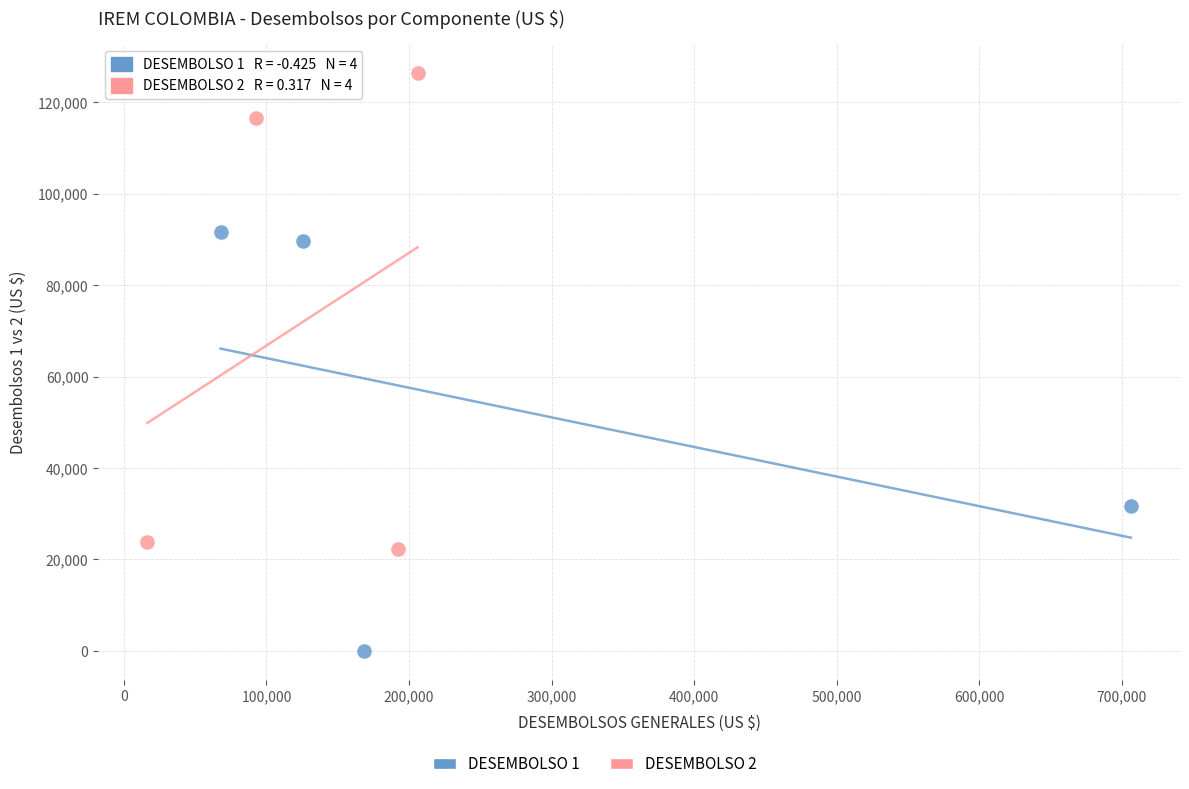

Which series contains the highest Y value?

DESEMBOLSO 2